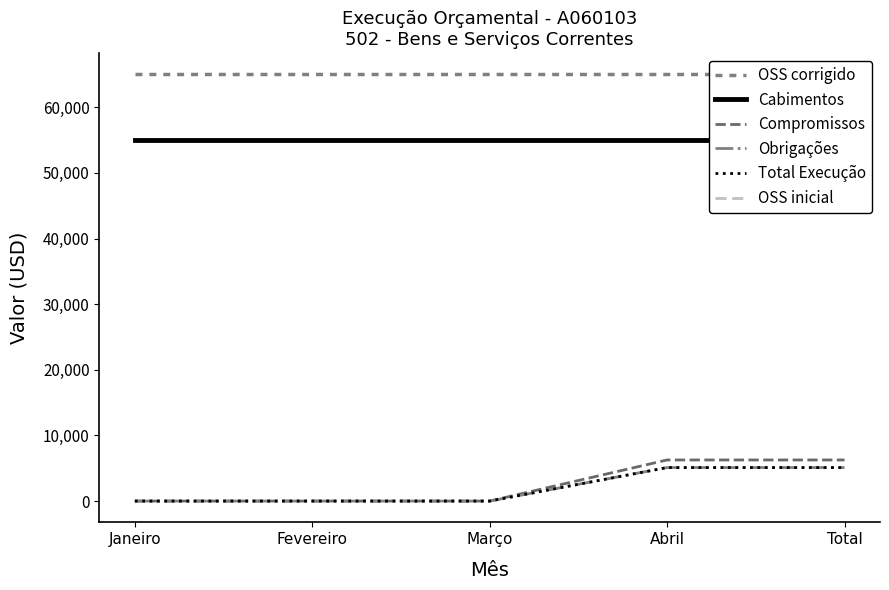

The Obrigações series shows 5105 at Total. True or false?

True